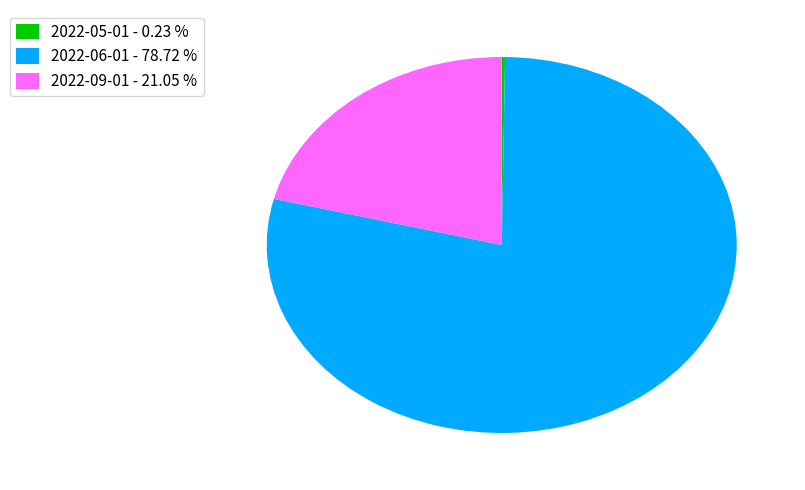

Approximately how many times larger is the value at 2022-09-01 - 21.05 % compared to 2022-06-01 - 78.72 %?

0.3